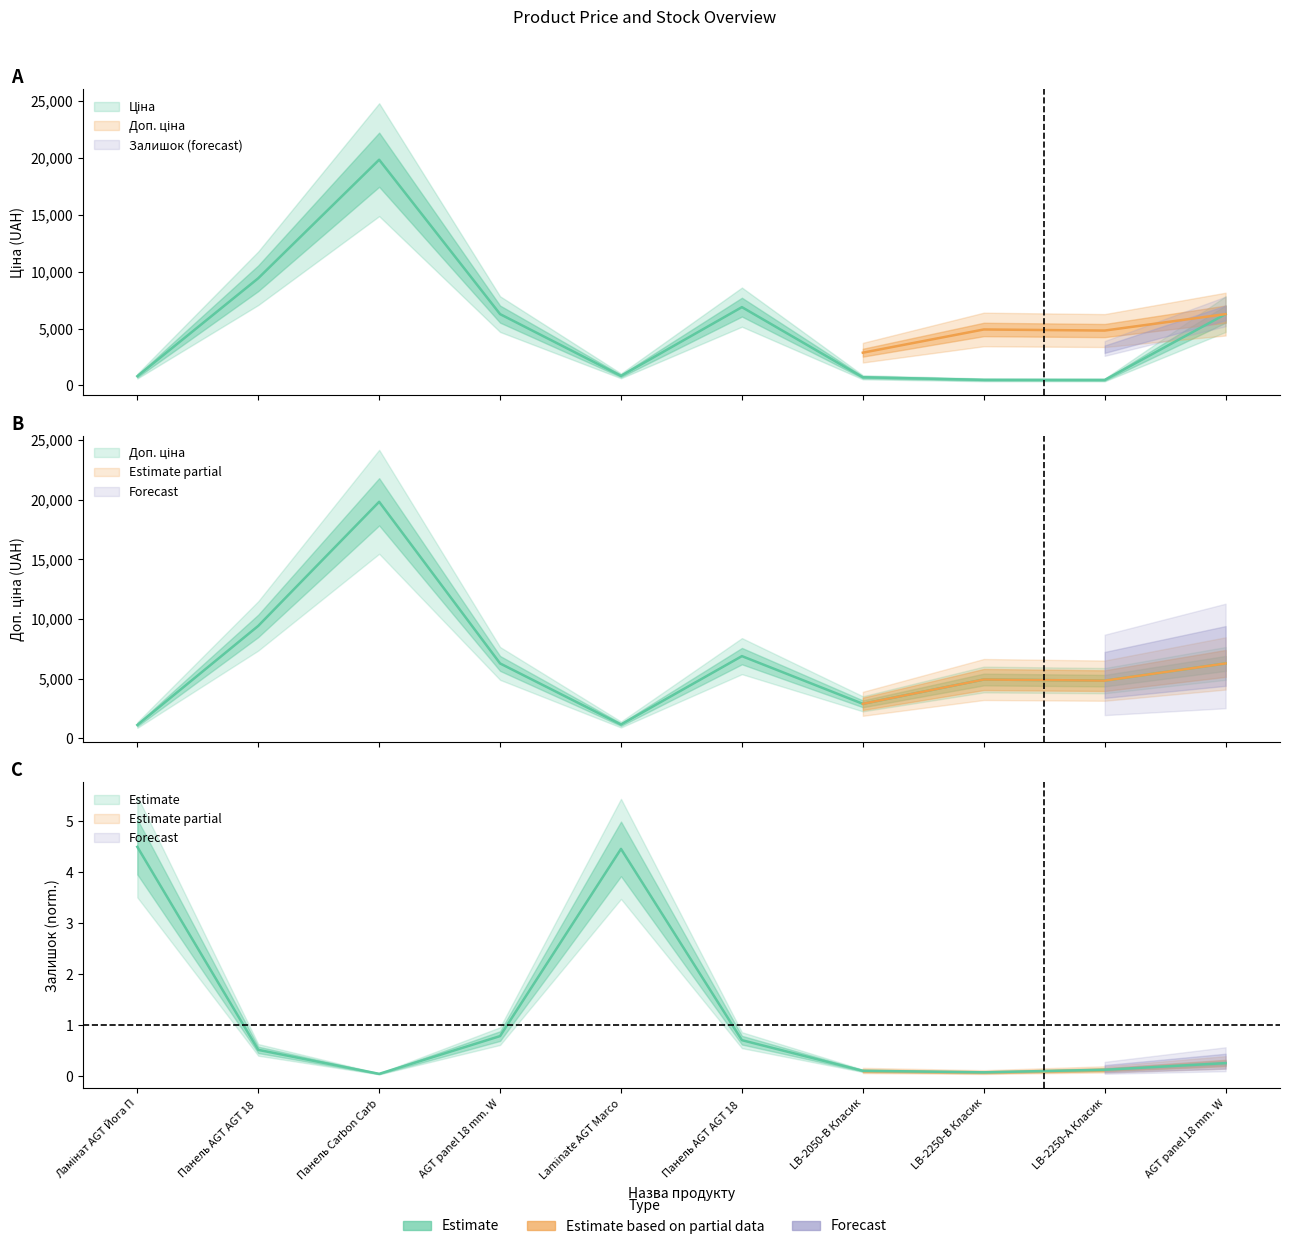

Reading left to right, extract all data points from this chart.

Ціна: 813.0	9416.9	19831.1	6266.7	842.8	6879.5	719.6	491.7	482.1	6266.7
Доп. ціна: 1101.8	9416.9	19831.1	6266.7	1142.1	6879.5	2878.5	4917.4	4821.4	6266.7
Залишок: 4.5	0.5	0.1	0.8	4.5	0.7	0.1	0.1	0.1	0.3